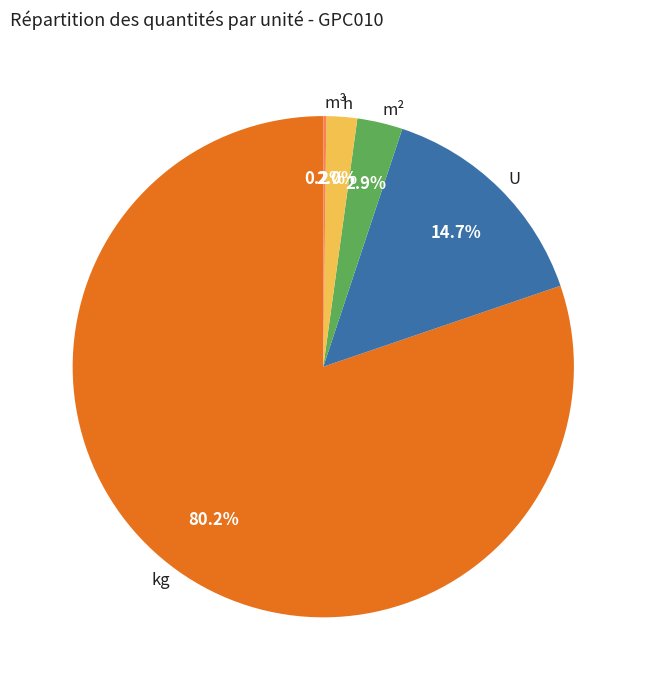

Which category accounts for the majority?

kg